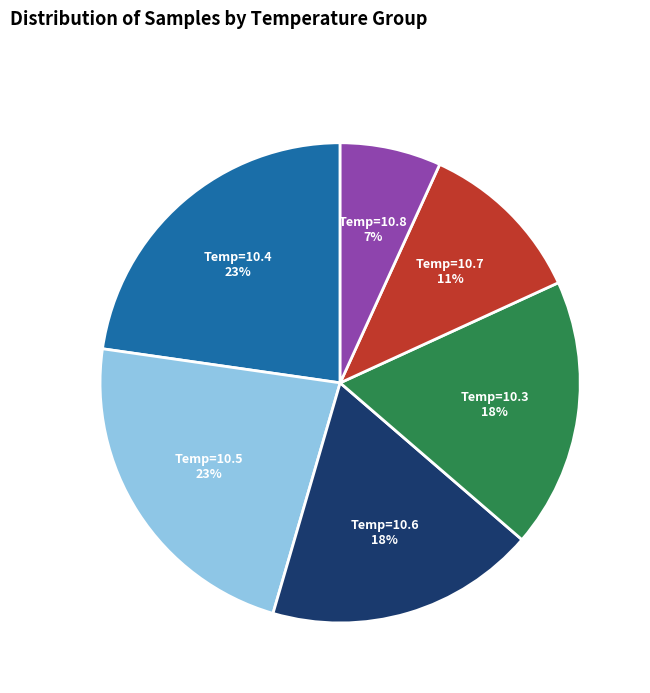

Is there any slice that represents more than half of the pie?

No